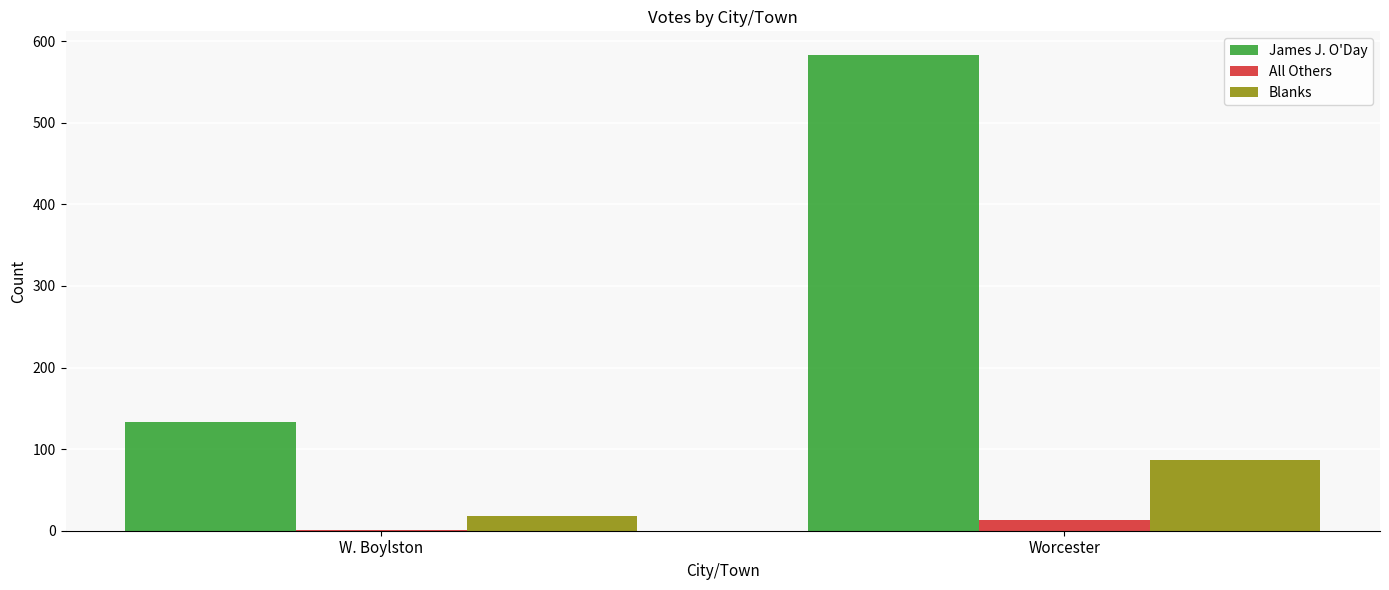

Count the number of data series in this chart.

3